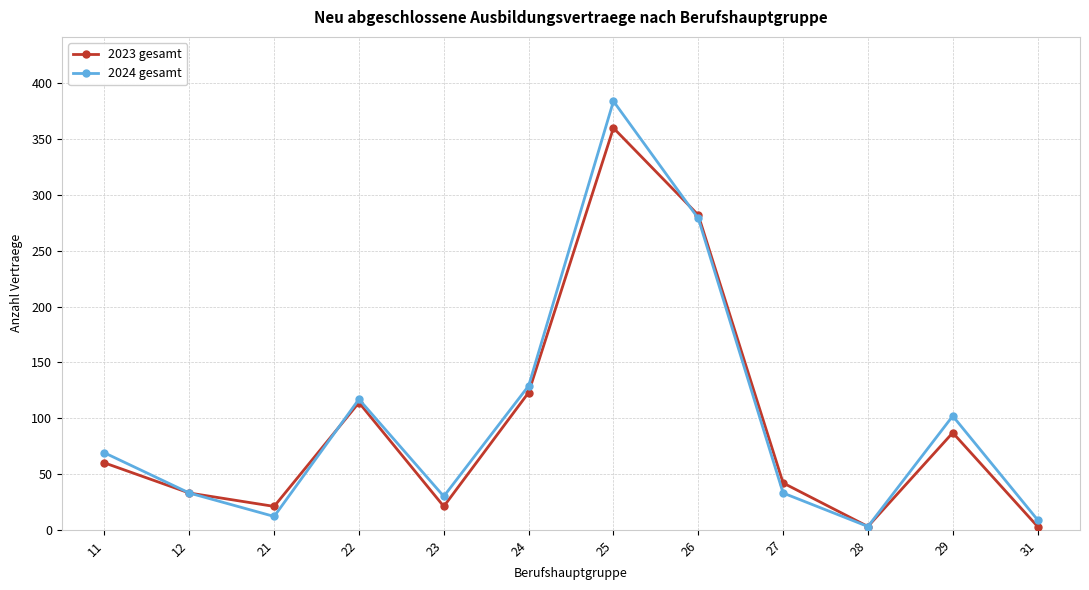

What is the difference between the 2023 gesamt values at 29 and 28?

84